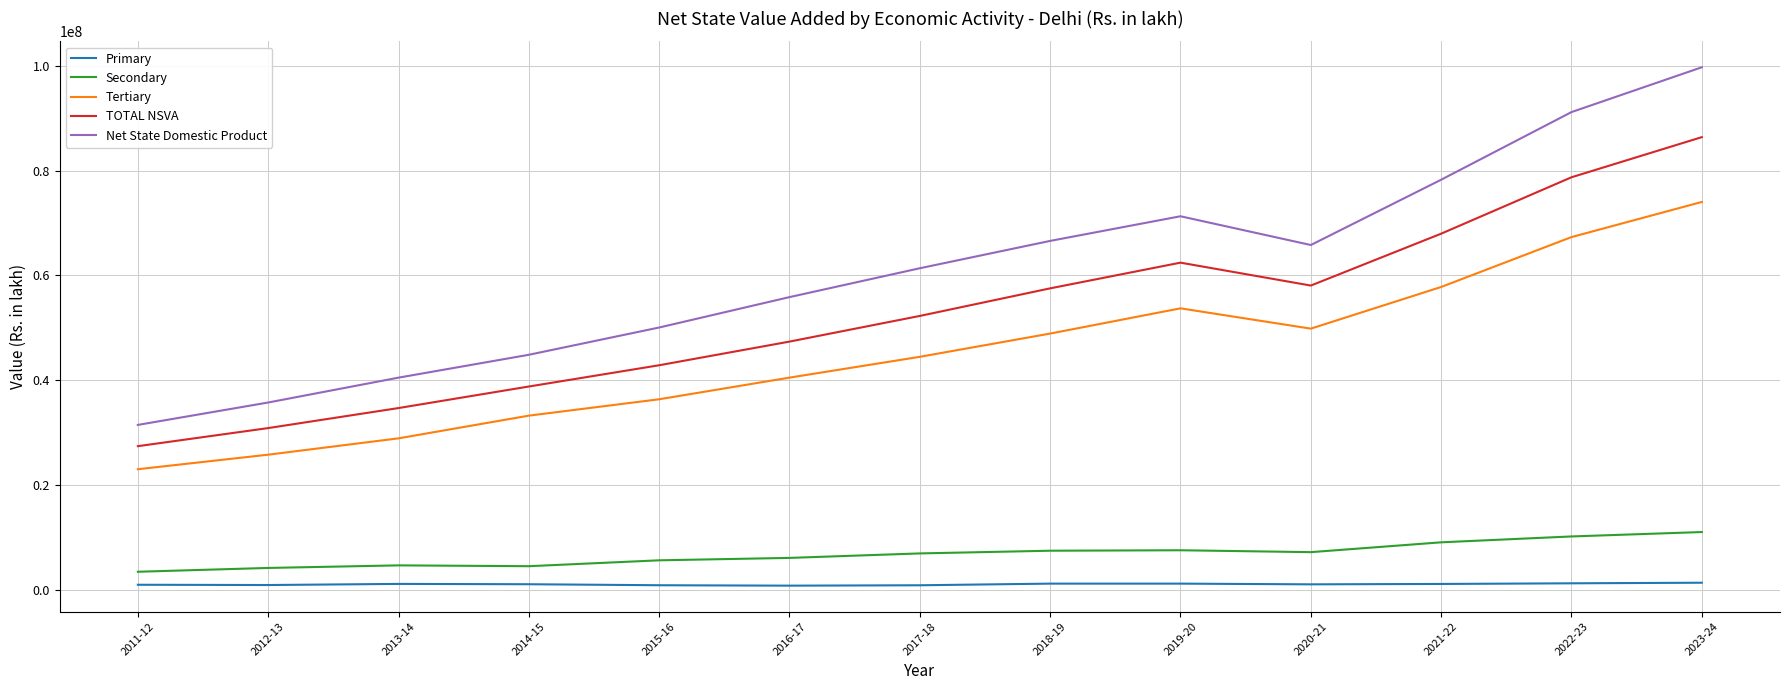

What is the difference between the maximum and minimum values in the Secondary series?

7578589.7